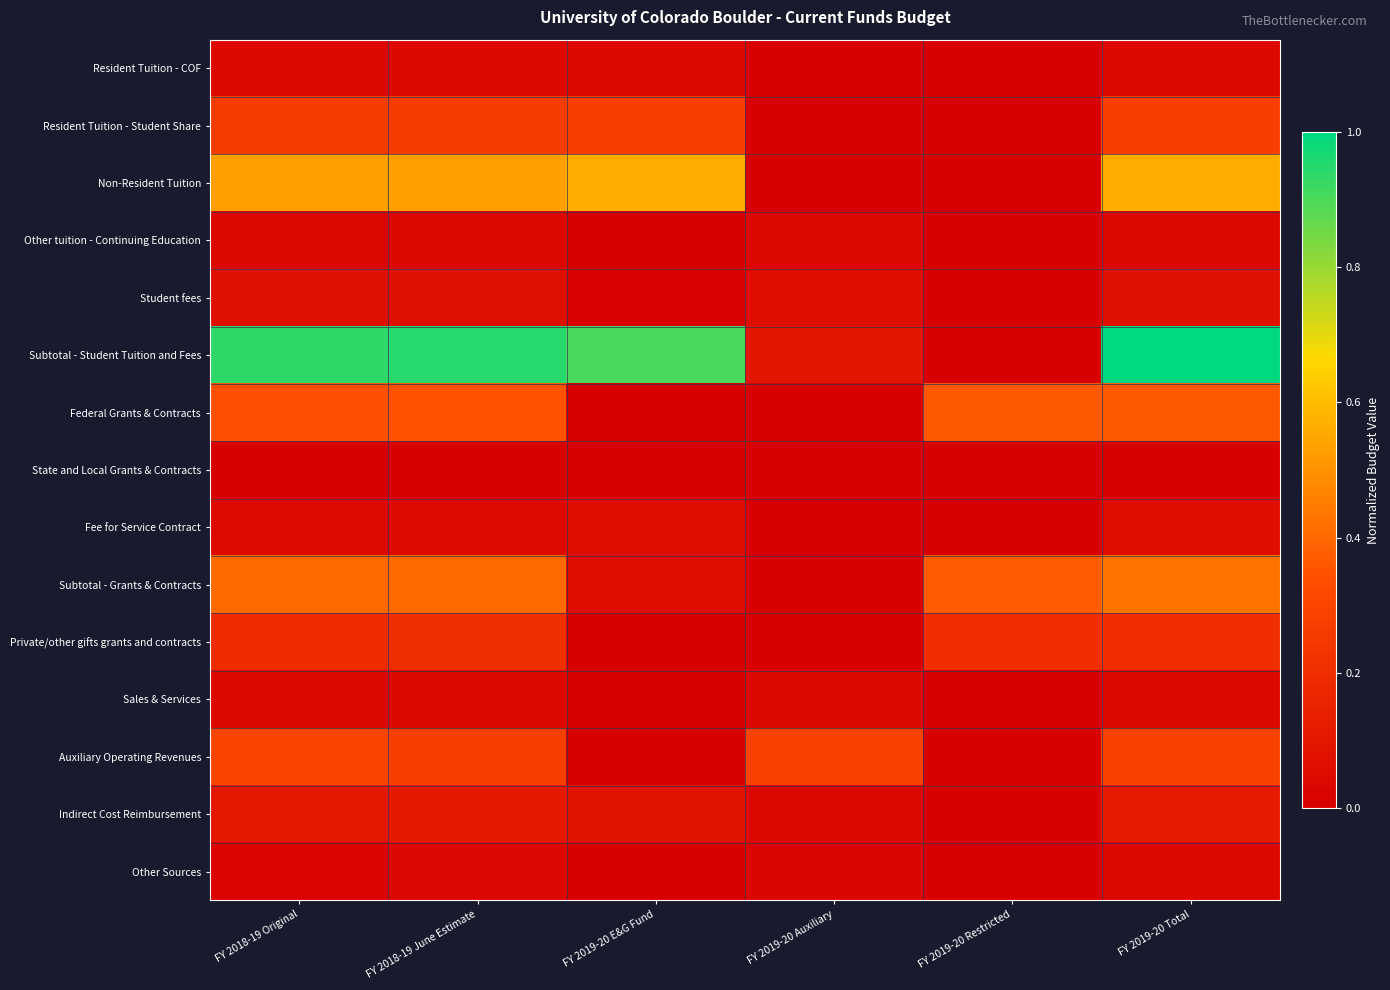

At which category is the sum across all series the highest?

FY 2019-20 Total